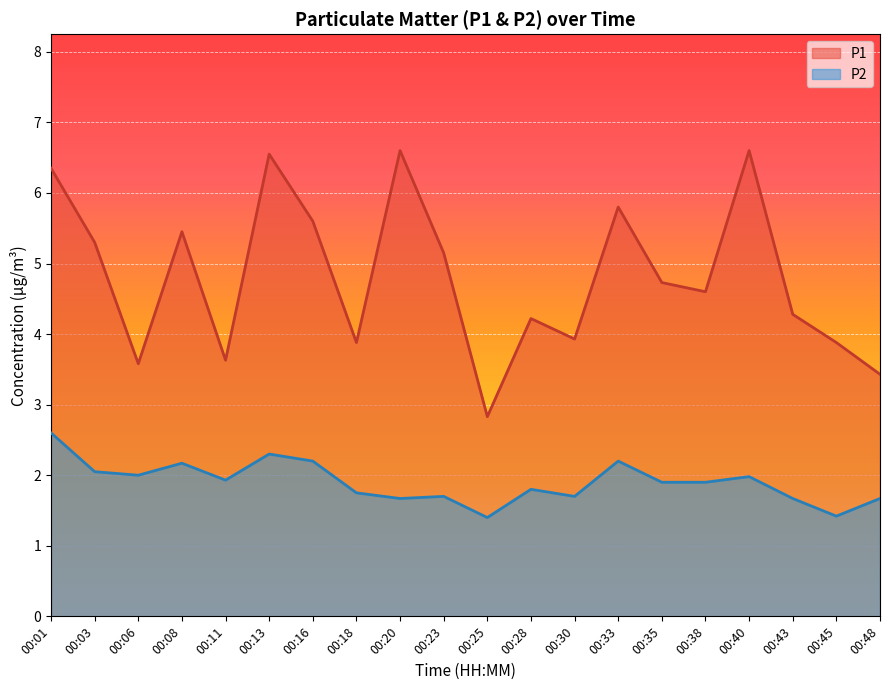

At which category does P2 reach its first local peak?

00:08